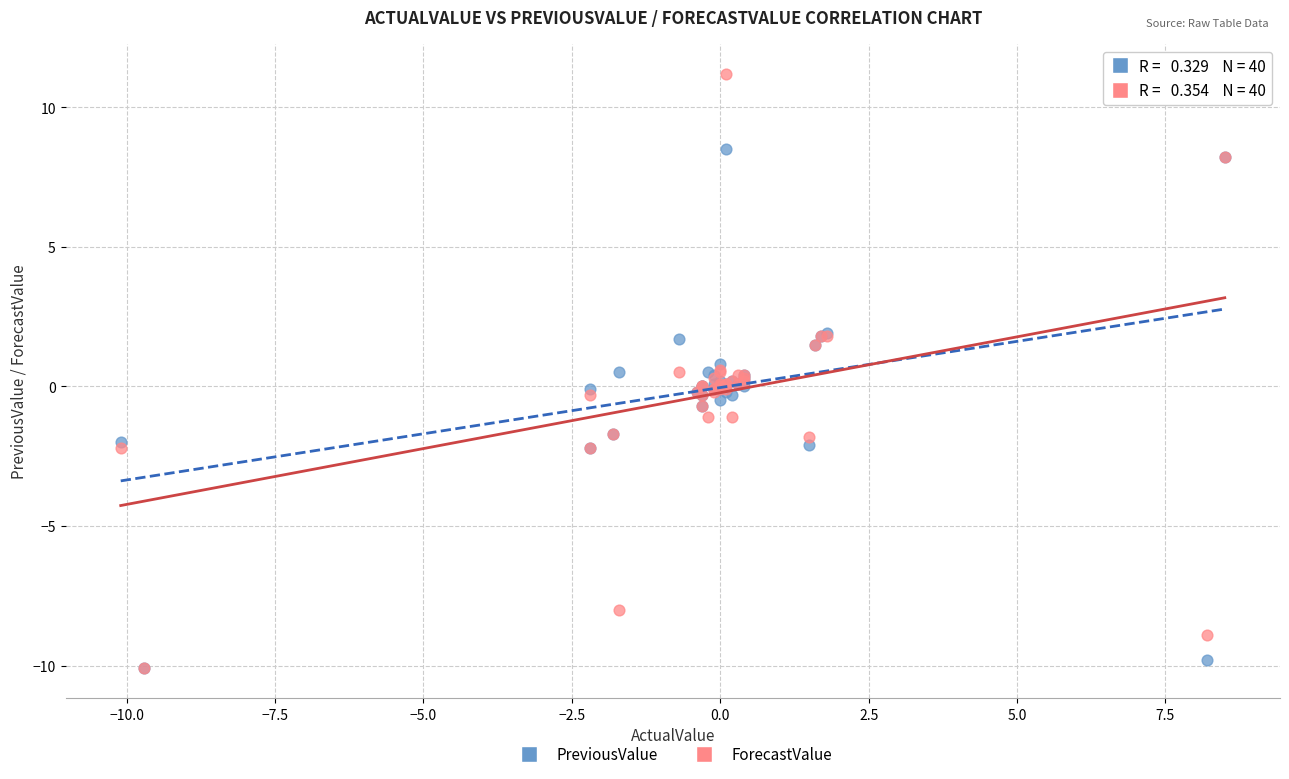

Which series has the largest Y range (max minus min)?

ForecastValue